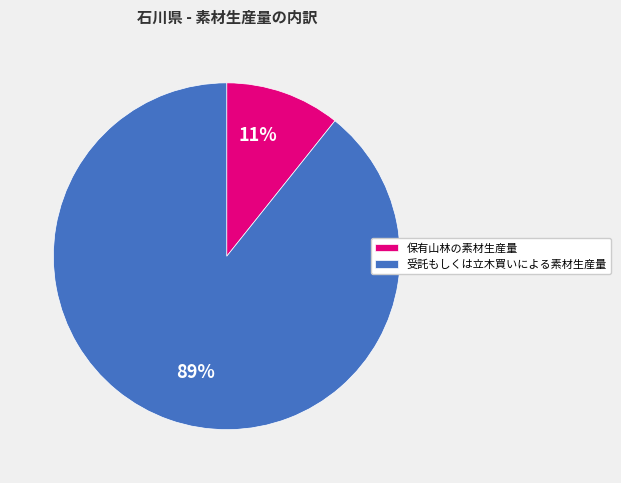

Is it true that 受託もしくは立木買いによる素材生産量 is 75% of the pie?

False